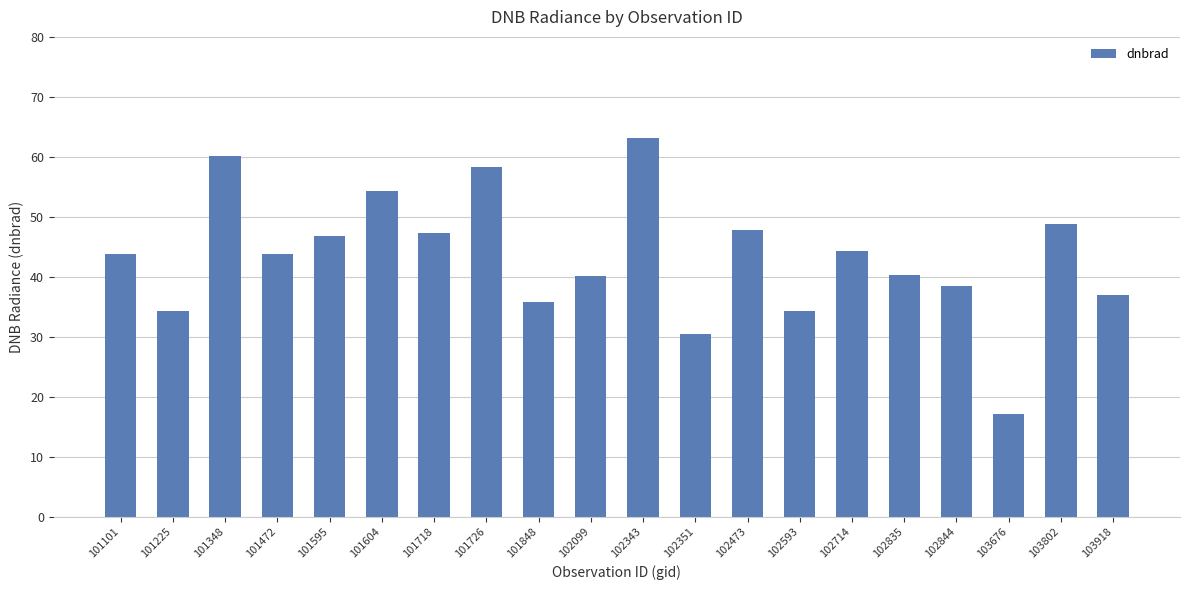

How many values are below 43?

9